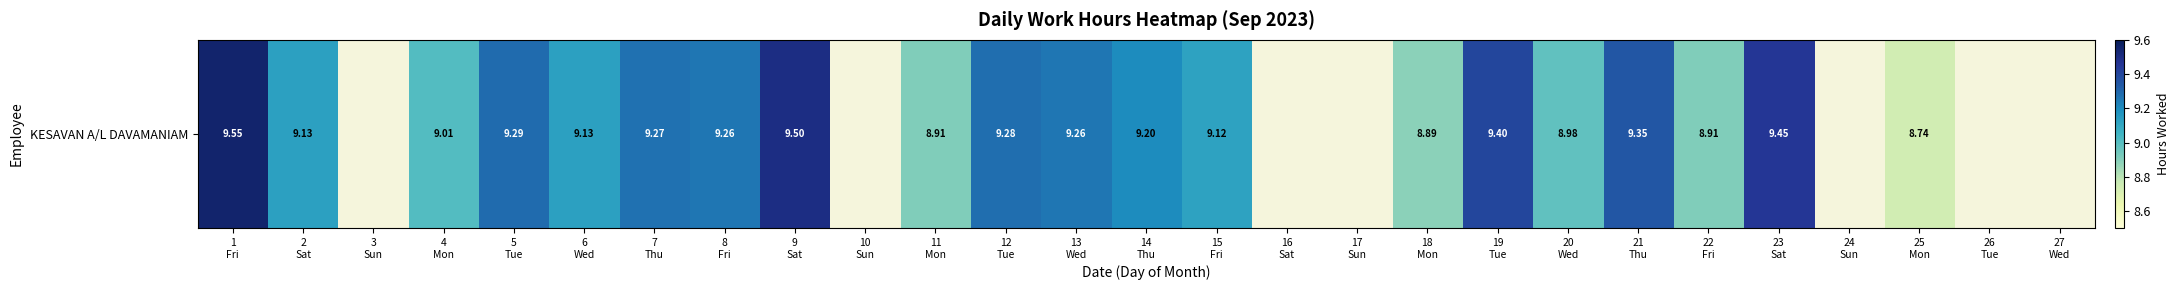

Rank the categories by value from highest to lowest.

1
Fri, 9
Sat, 23
Sat, 19
Tue, 21
Thu, 5
Tue, 12
Tue, 7
Thu, 8
Fri, 13
Wed, 14
Thu, 2
Sat, 6
Wed, 15
Fri, 4
Mon, 20
Wed, 11
Mon, 22
Fri, 18
Mon, 25
Mon, 3
Sun, 10
Sun, 16
Sat, 17
Sun, 24
Sun, 26
Tue, 27
Wed